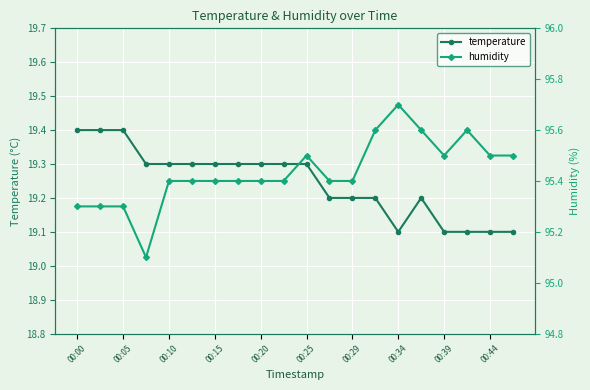

What is the maximum value for temperature?

19.4